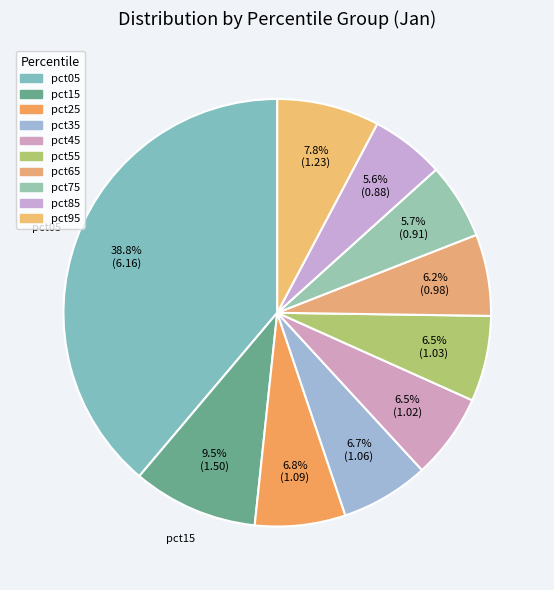

To the nearest percent, what is the average slice percentage?

10%